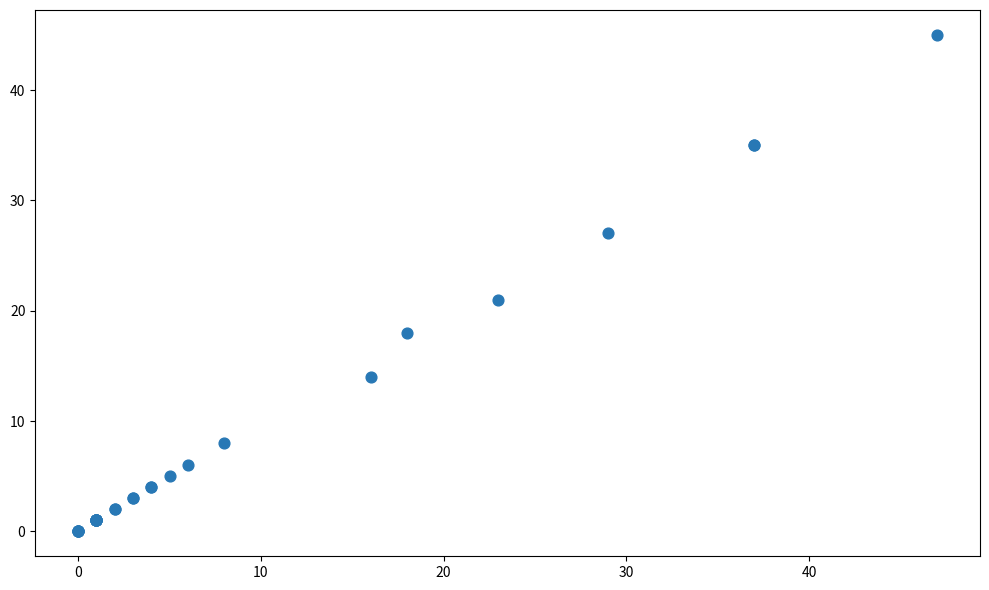

What Y value in the scatter plot is closest to 22?

21